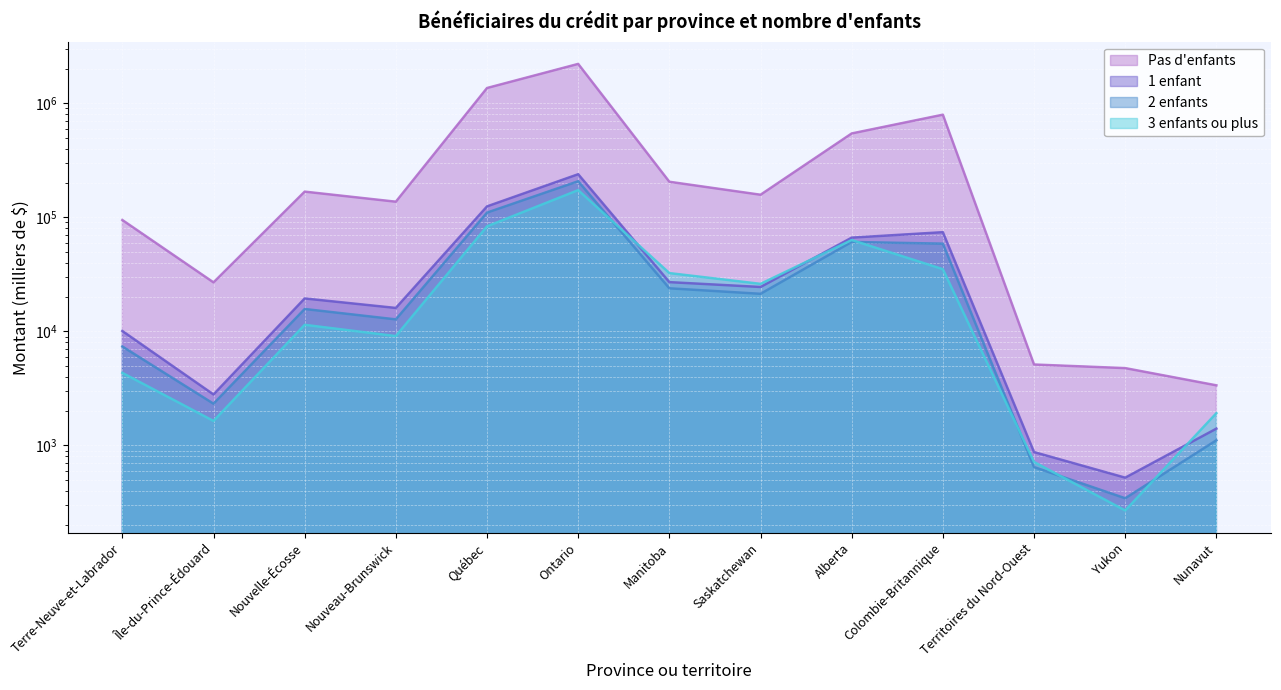

What is the value of the 1 enfant point at the 11th from the left?

872